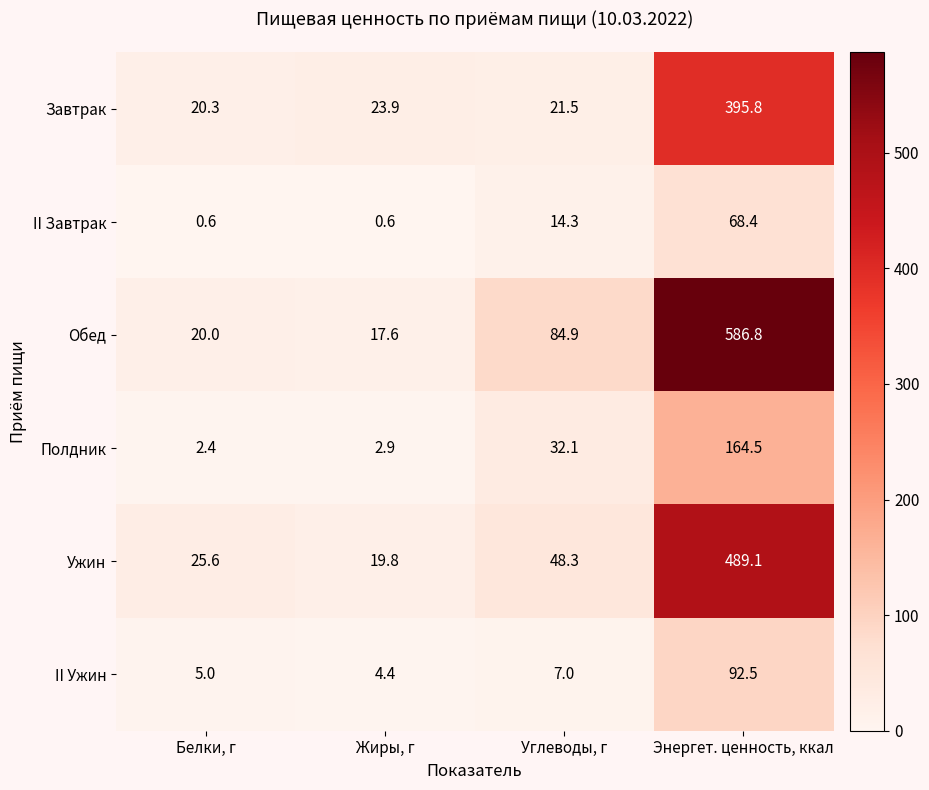

At which label does II Ужин reach its minimum?

Жиры, г